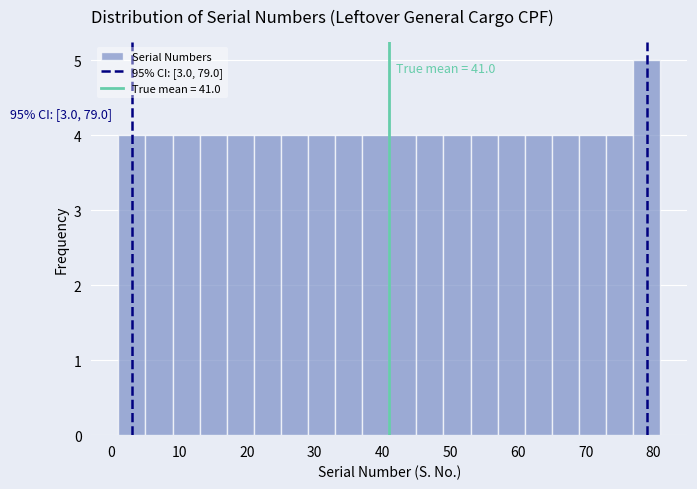

Over which range of the x-axis is the bar tallest?

77 to 81